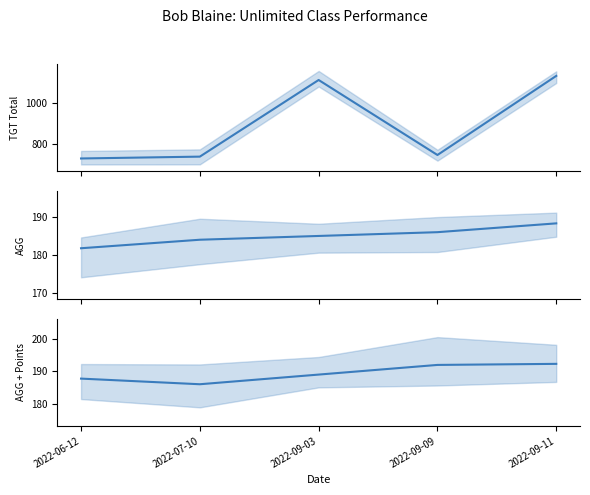

Reading left to right, transcribe all the data shown in this chart.

TGT Total: 727.0	736.0	1110.0	744.0	1130.0
AGG: 181.8	184.0	185.0	186.0	188.3
AGG + Points: 187.8	186.0	189.0	192.0	192.3